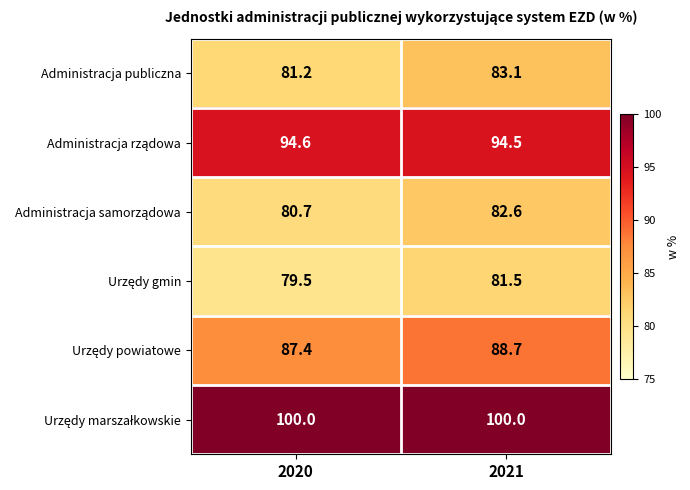

What is the total value across all series at 2020?

523.4